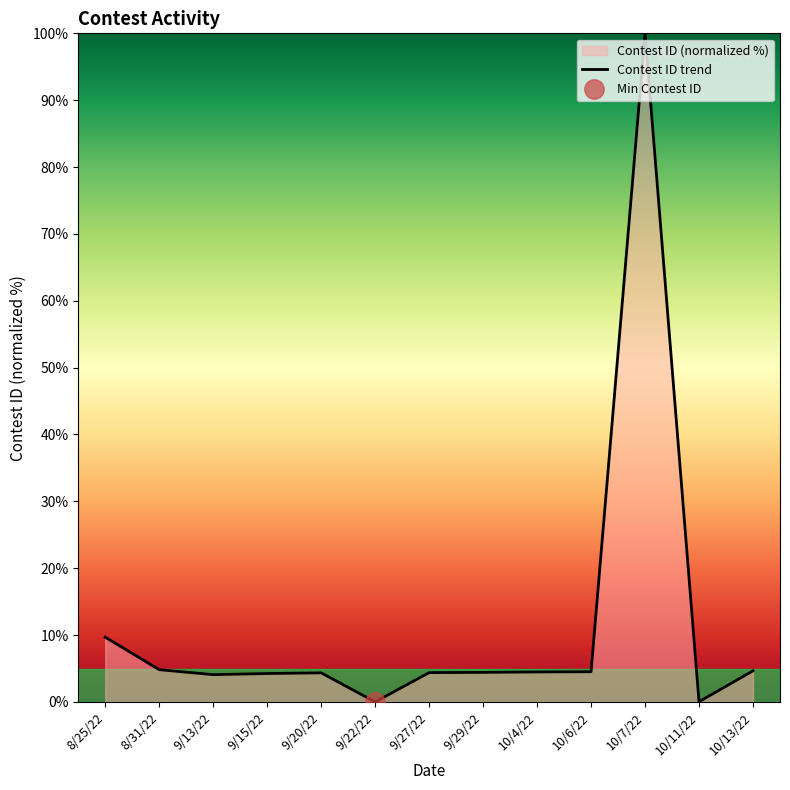

Which category has the lowest value across all series?

9/22/22